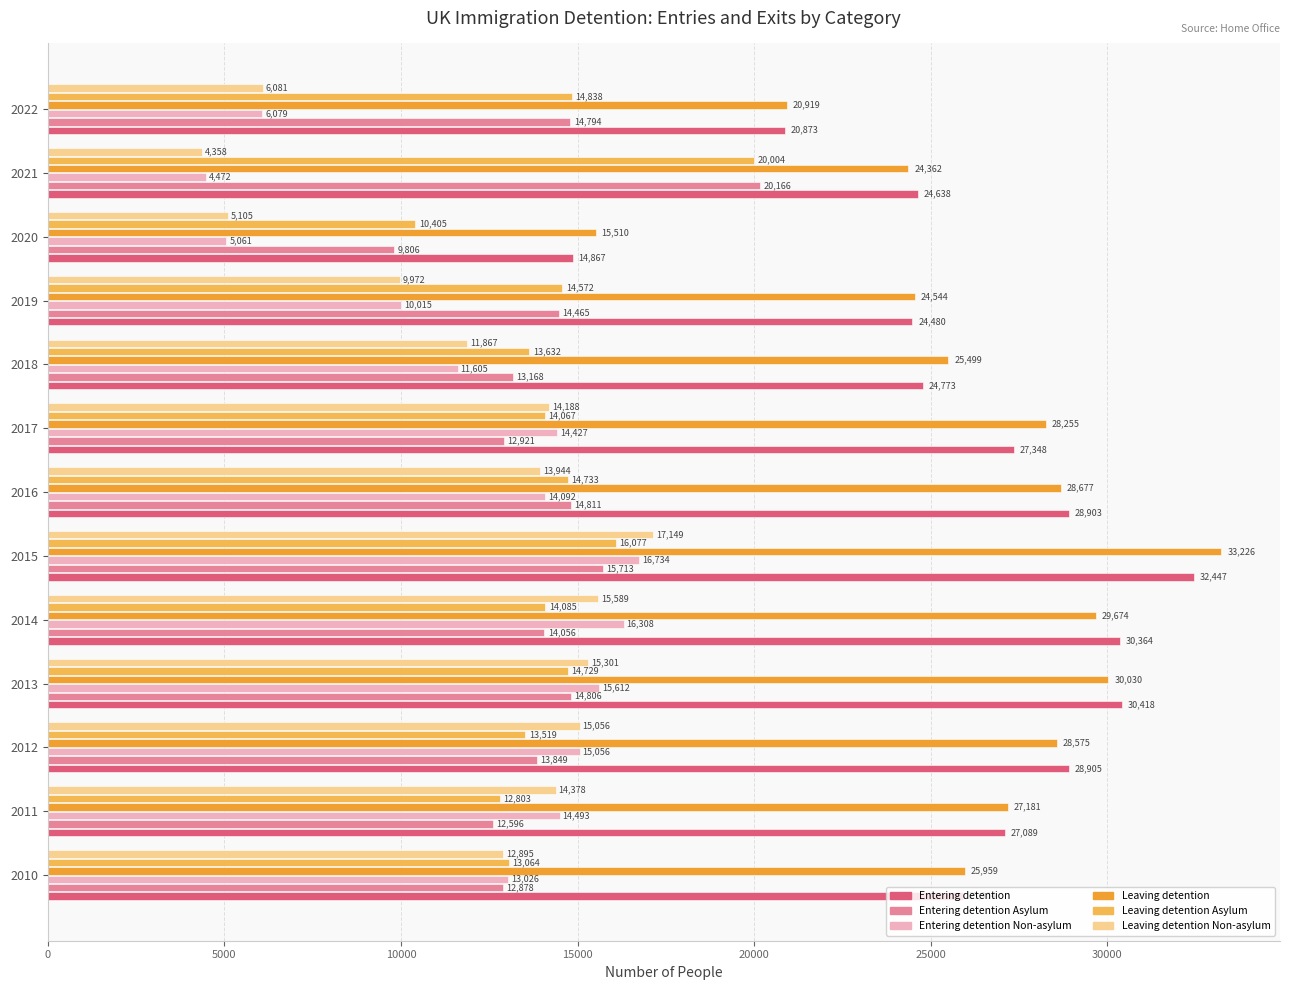

Between 2017 and 2021, which series saw the biggest shift?

Entering detention Non-asylum